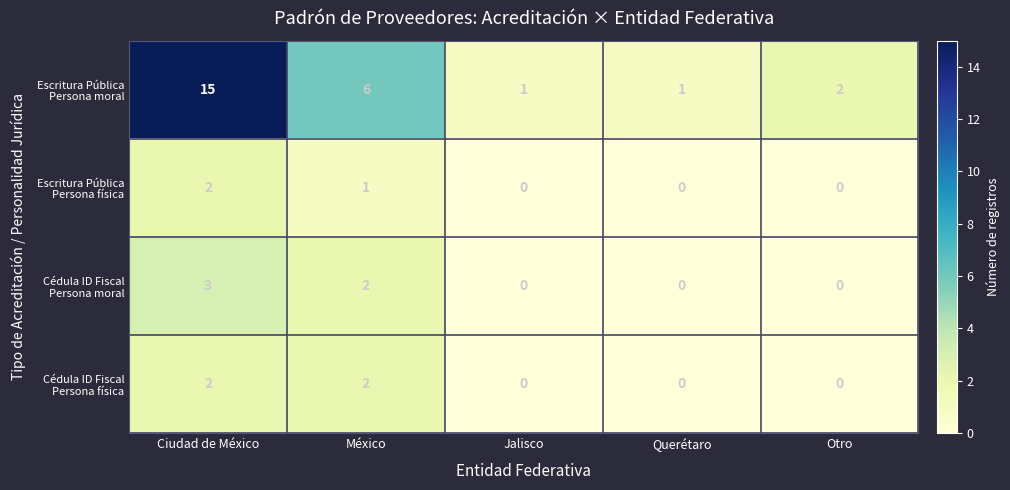

What is the spread (max minus min) of values at México?

5